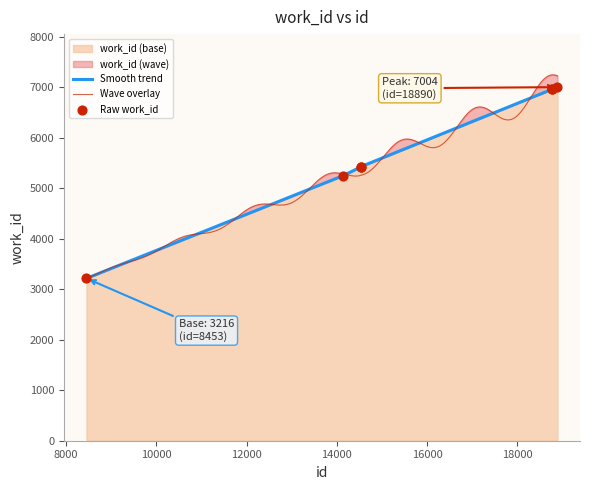

Between 14538 and 14542, which is larger?

14542